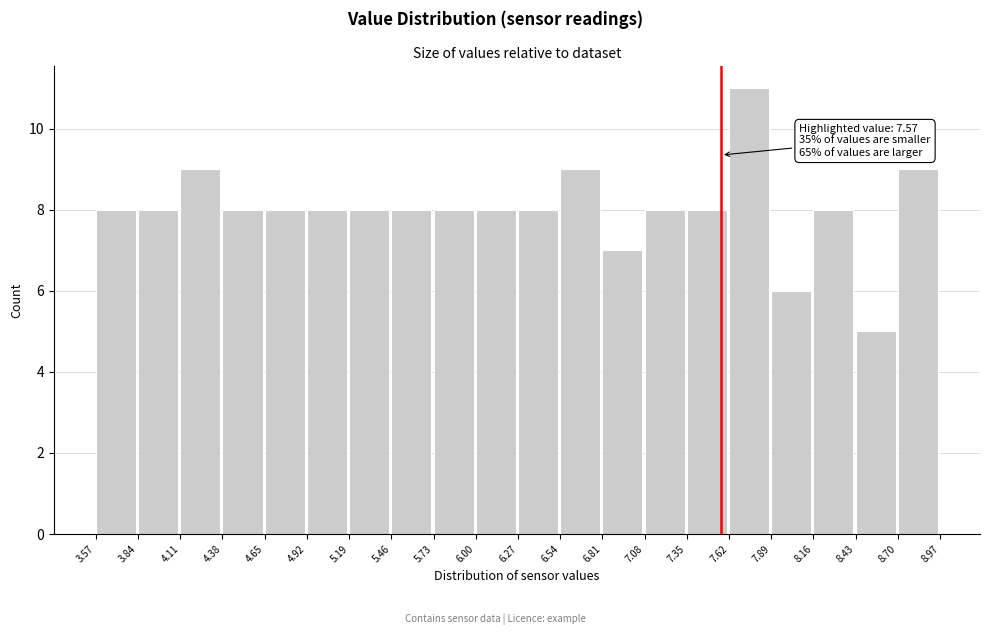

Which range on the x-axis has the tallest bar?

7.62 to 7.89